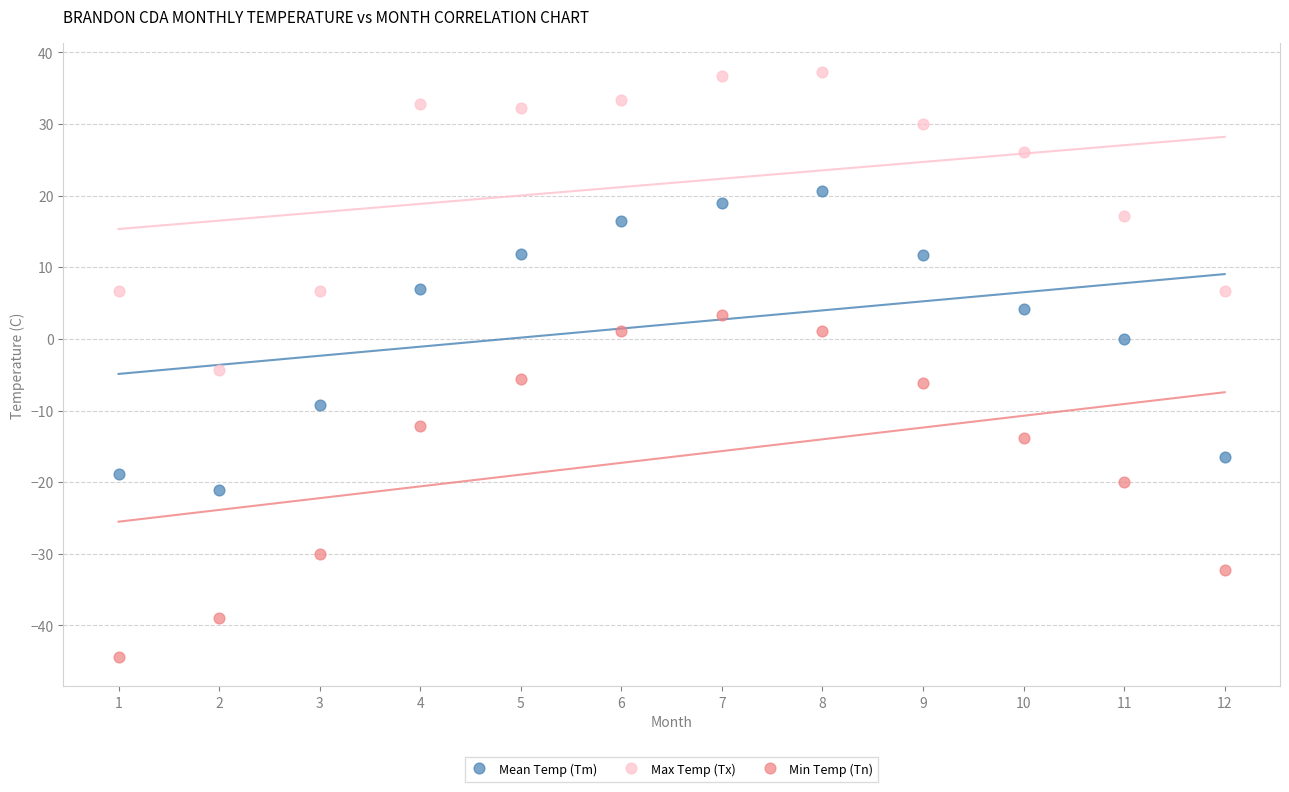

Across all data points, what is the range of Y values (max minus min)?

81.6